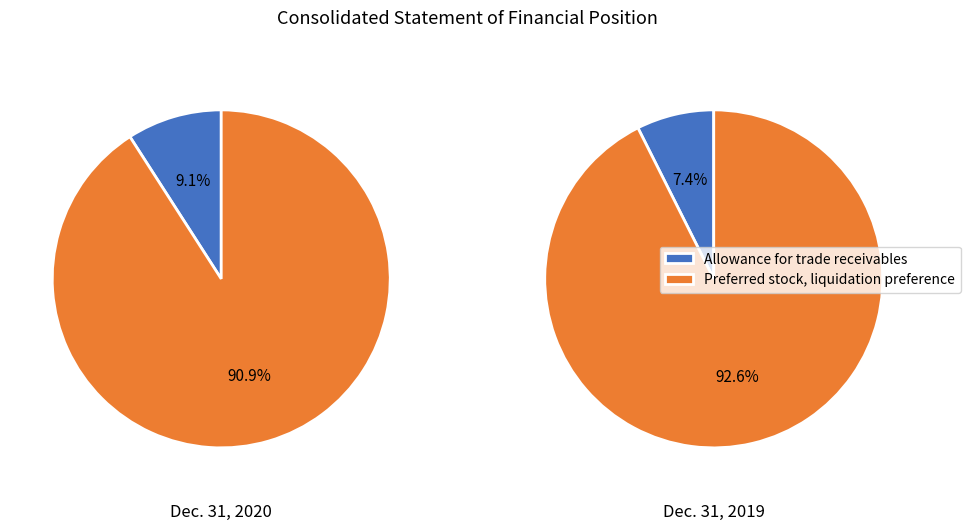

How many slices are in this pie chart?

4